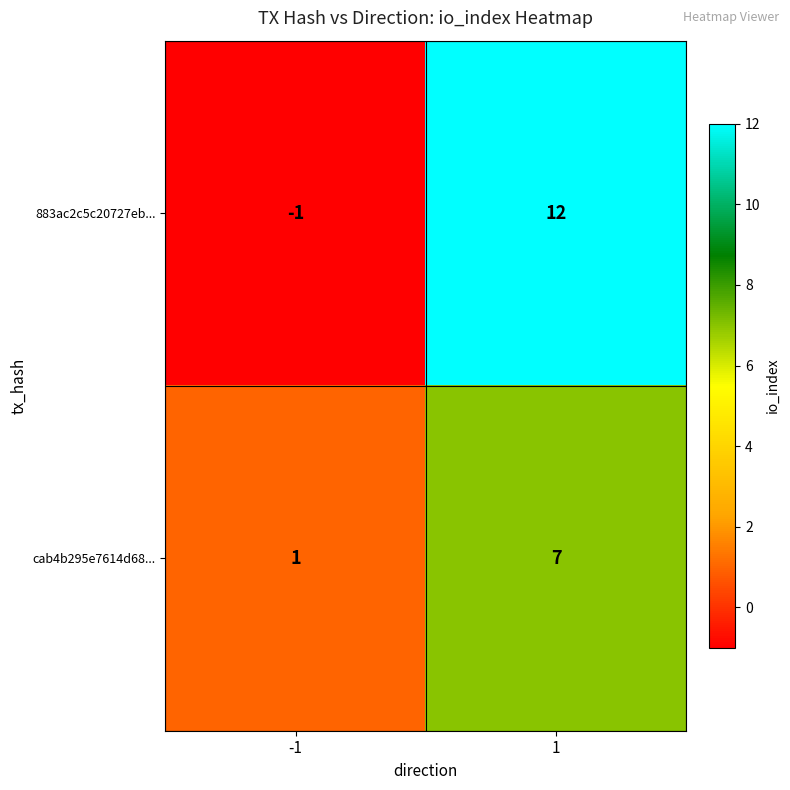

Rank the series by their average value, from lowest to highest.

cab4b295e7614d68..., 883ac2c5c20727eb...